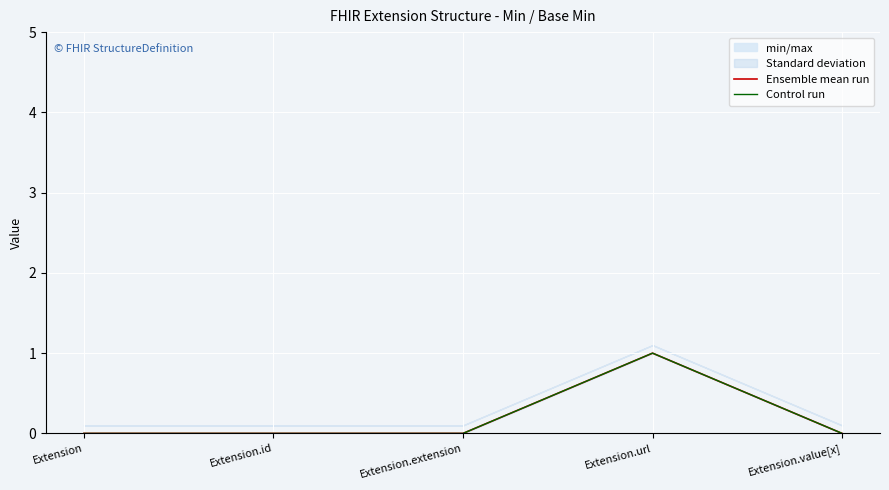

Is it true that Ensemble mean run equals 1 at Extension.url?

True